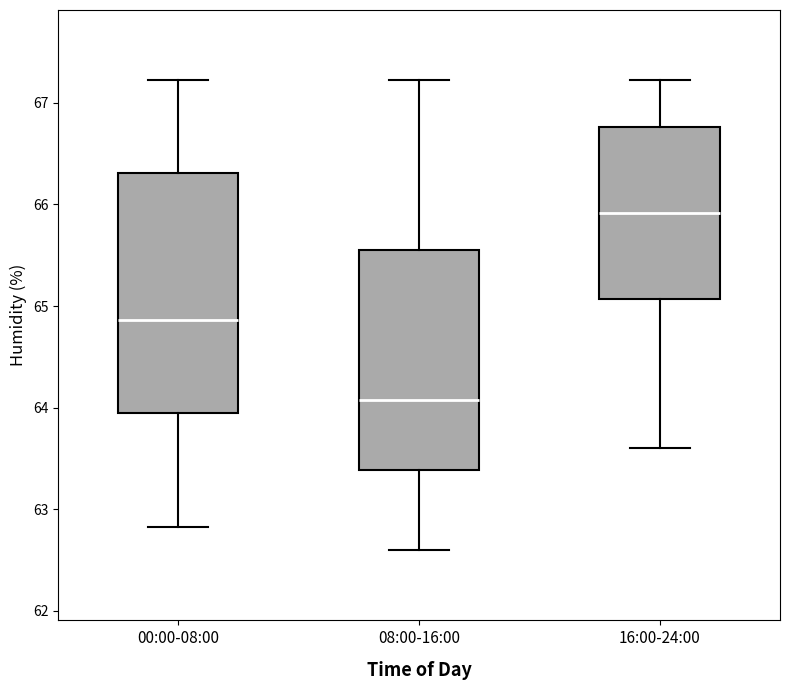

Which box's median line is the lowest?

08:00-16:00